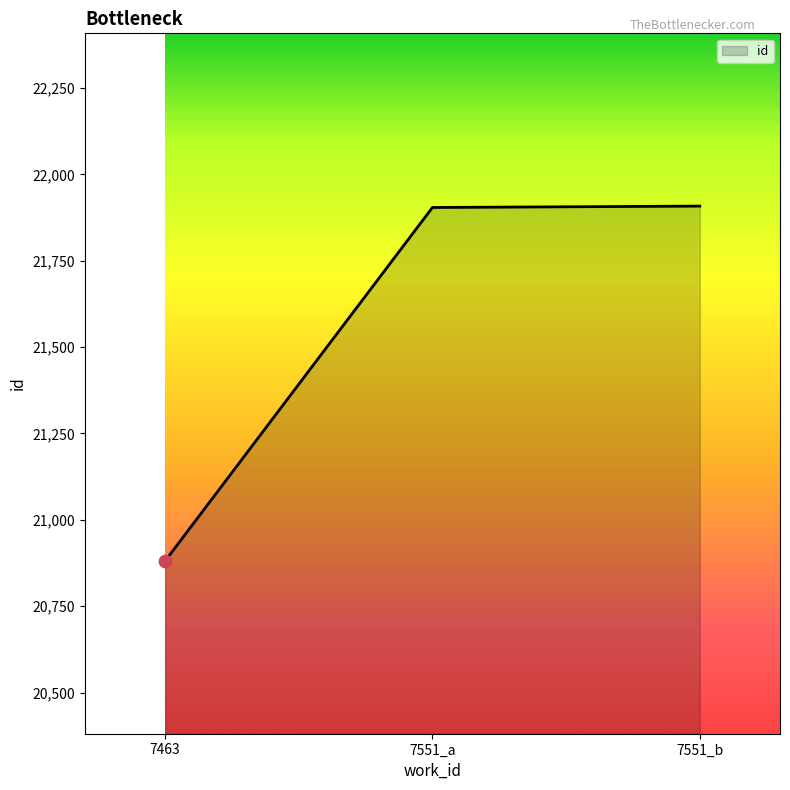

What is the change in value from 7463 to 7551_a?

+1023